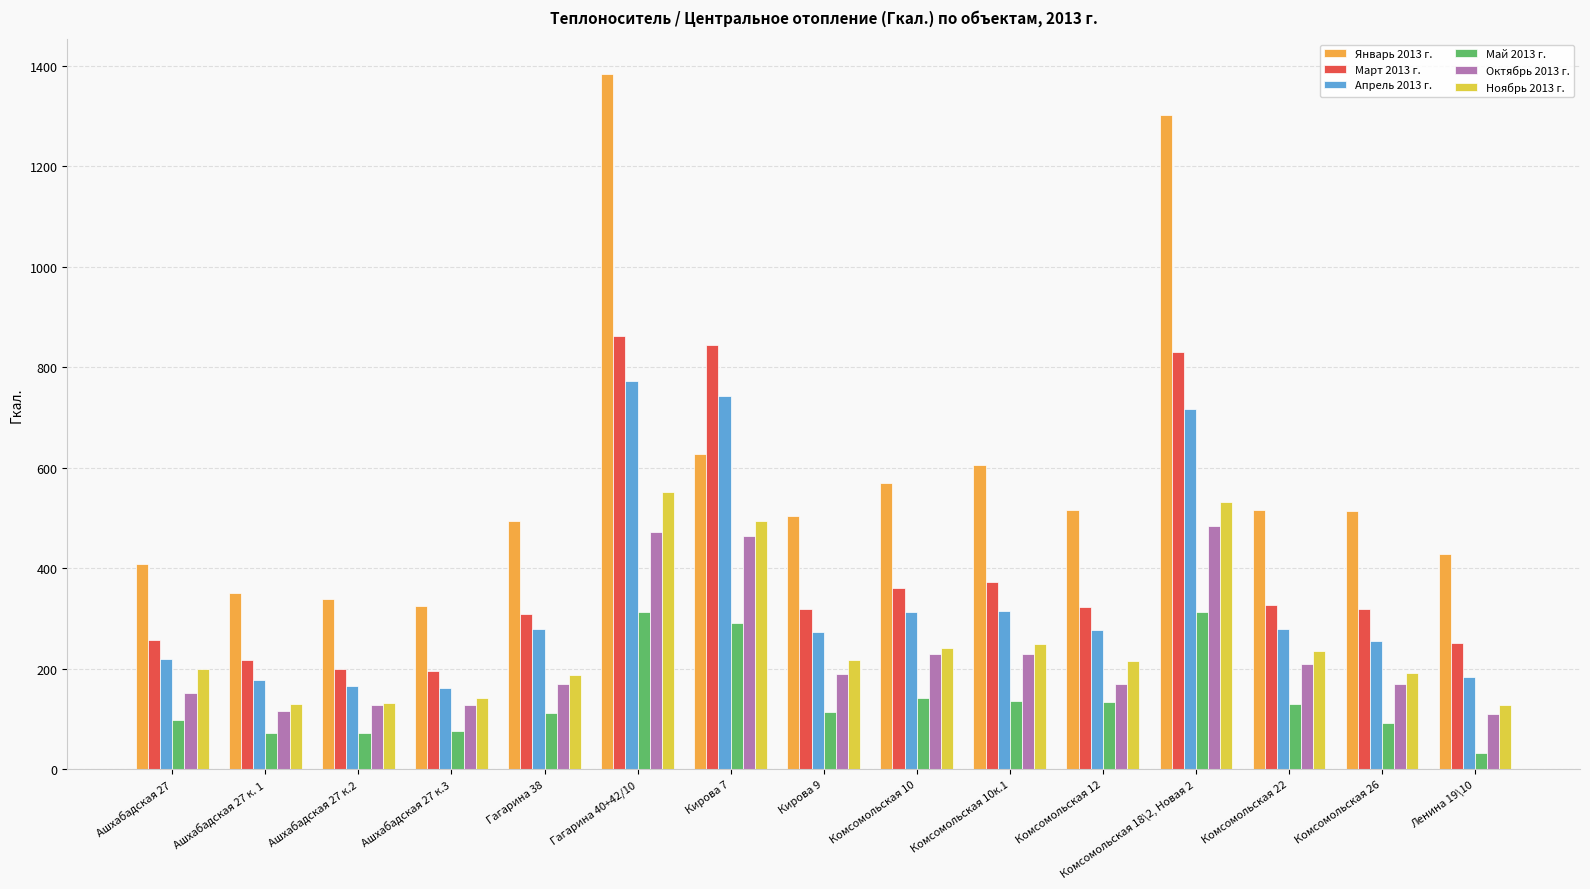

Which series has the largest range (max minus min)?

Январь 2013 г.